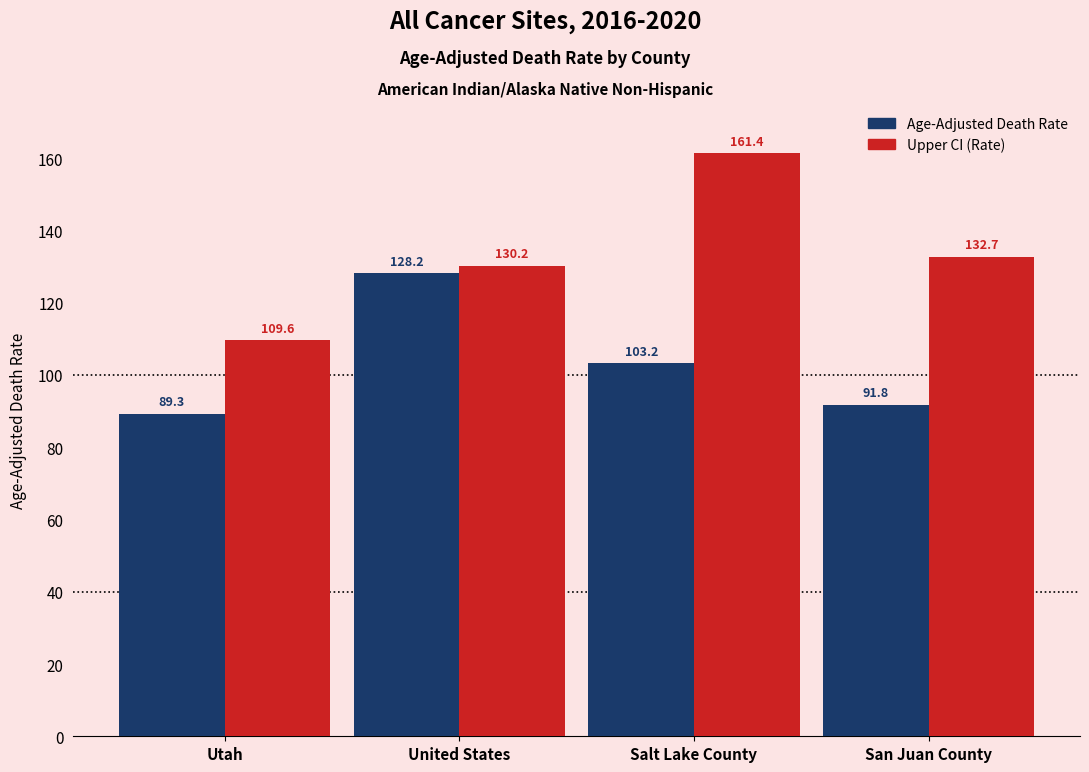

What position from the right is United States?

3